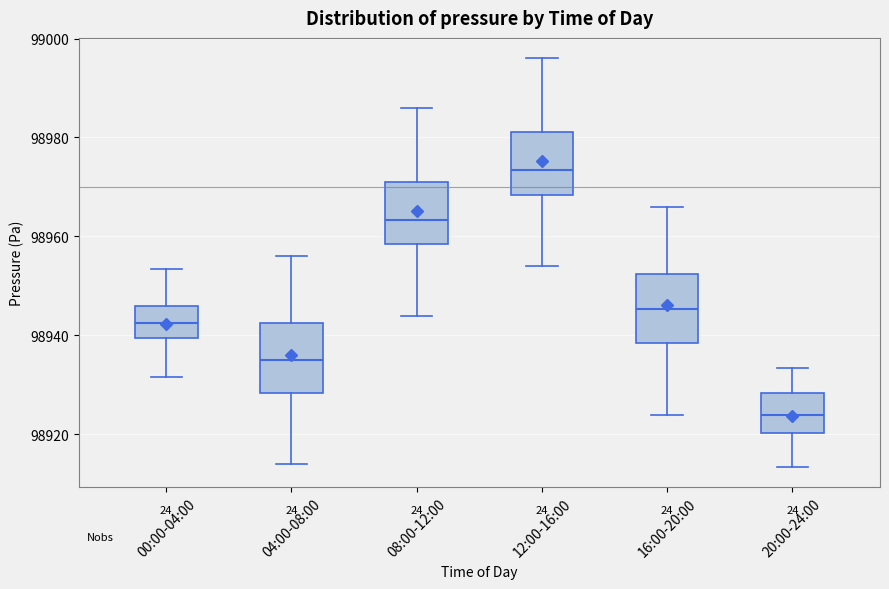

Reading left to right, transcribe this box plot: for each box, give where its median line is, the range the box spans, and where its two whiskers end, as read against the y-axis. The values are not printed on the chart, so give them approximately, as read against the axis.

00:00-04:00: median 98942, box 98940 to 98946, whiskers 98932 to 98954
04:00-08:00: median 98936, box 98928 to 98942, whiskers 98914 to 98956
08:00-12:00: median 98964, box 98958 to 98972, whiskers 98944 to 98986
12:00-16:00: median 98974, box 98968 to 98982, whiskers 98954 to 98996
16:00-20:00: median 98946, box 98938 to 98952, whiskers 98924 to 98966
20:00-24:00: median 98924, box 98920 to 98928, whiskers 98914 to 98934